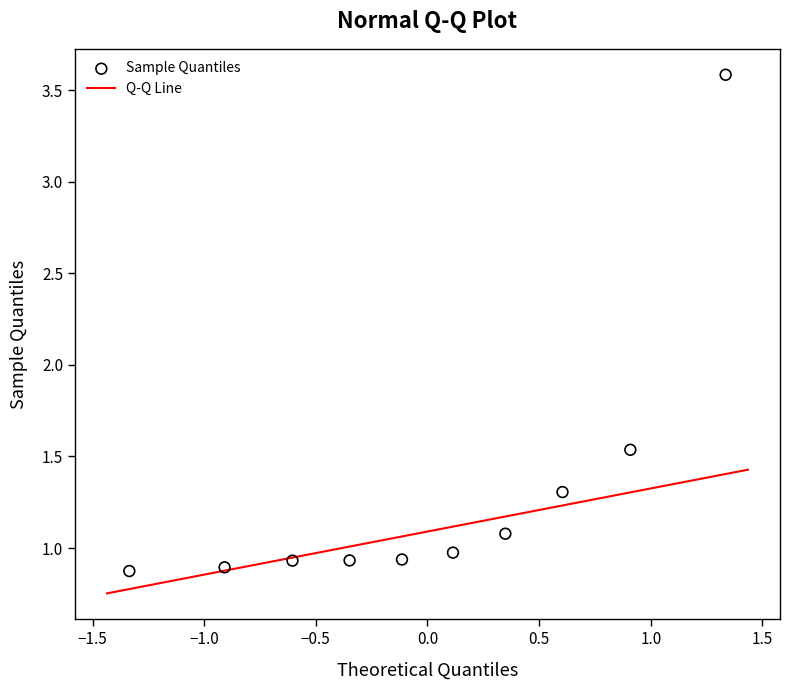

What is the range of Y values (max minus min)?

2.7